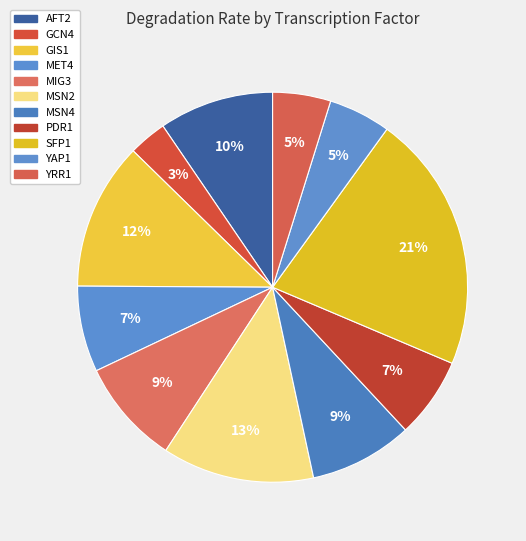

What percentage is the AFT2 slice, to the nearest percent?

10%